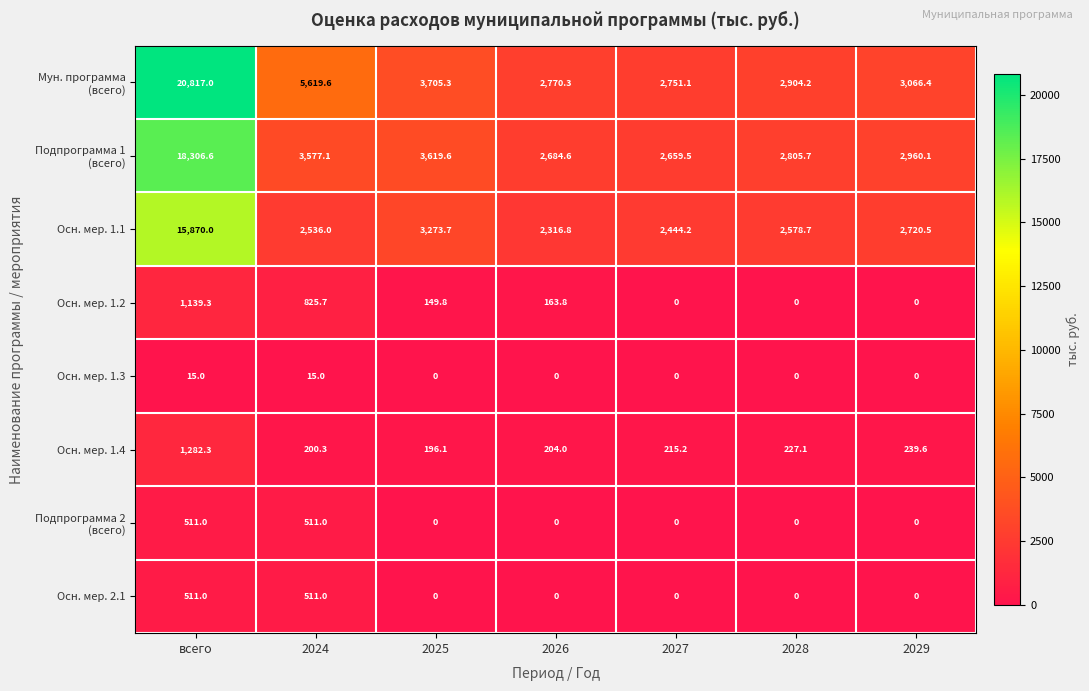

What is the difference between the highest and lowest values at 2027?

2751.1